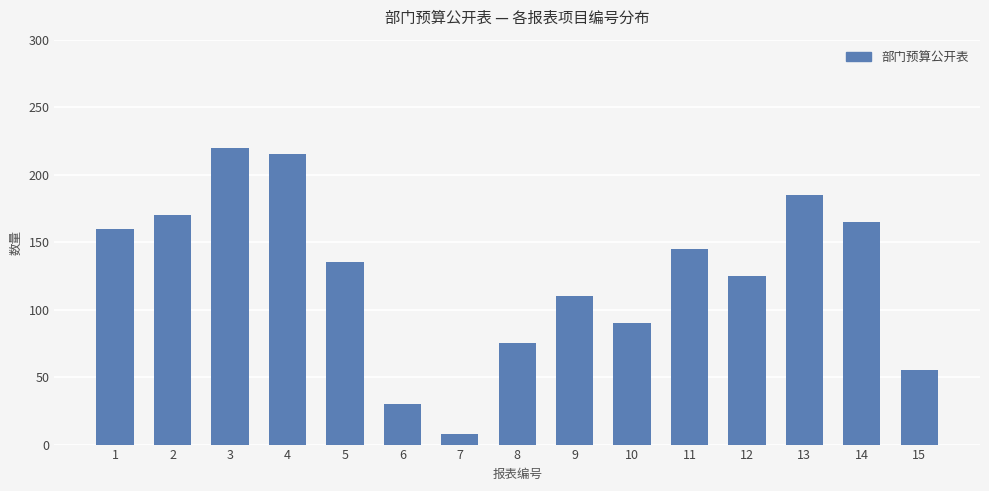

The chart shows a value of 43 at 10. True or false?

False